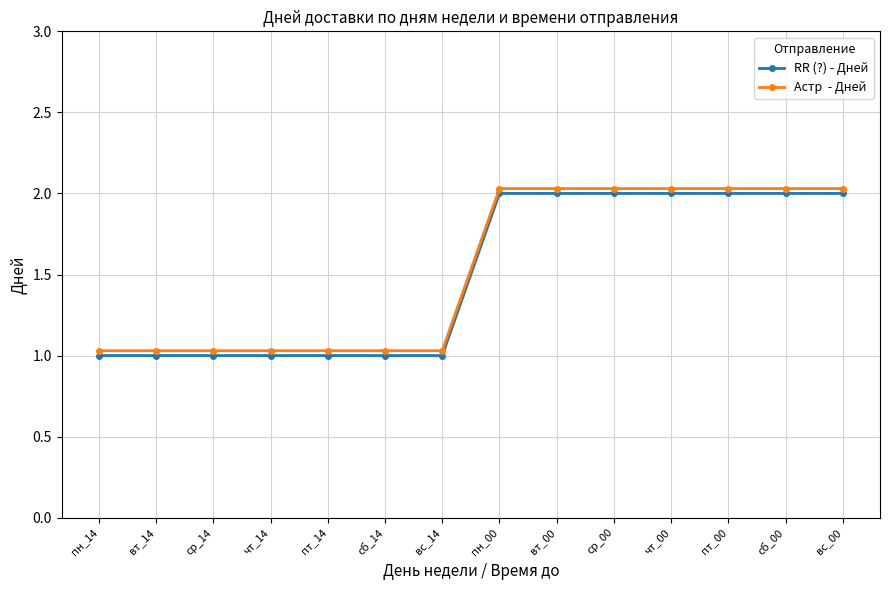

What is the total value across all series at пт_00?

4.0